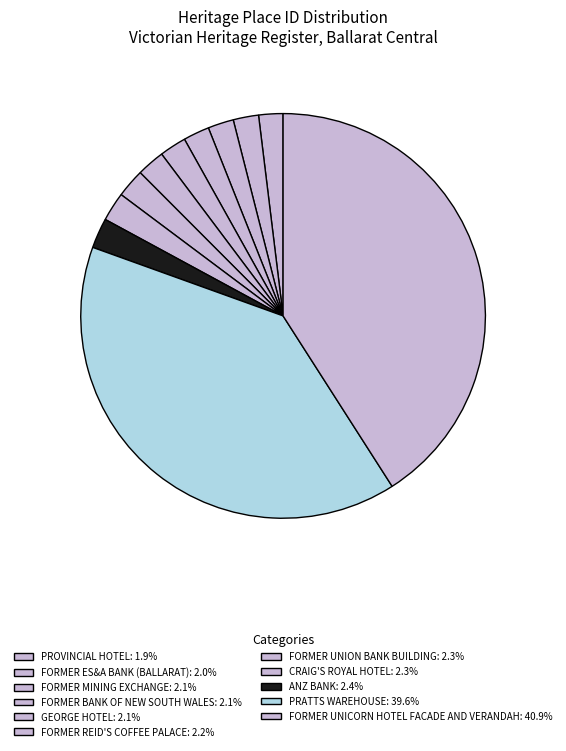

True or false: FORMER ES&A BANK (BALLARAT) accounts for 13% of the total.

False